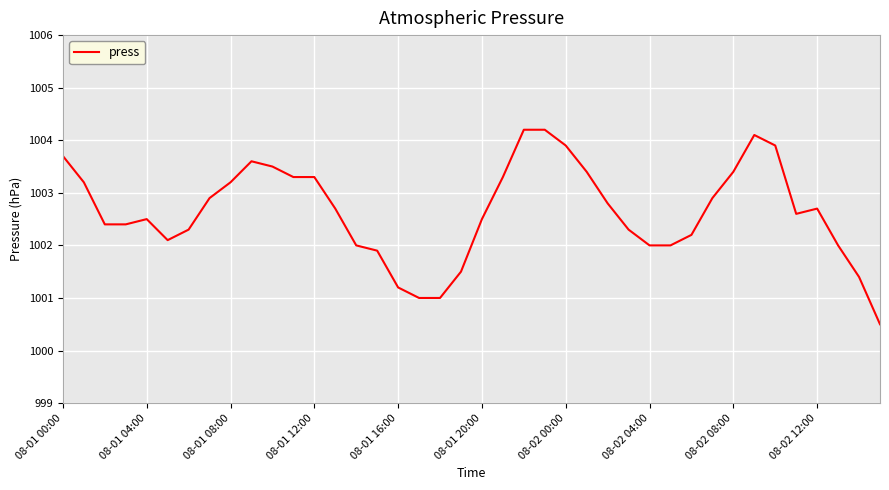

Reading left to right, extract all data points from this chart.

1003.7	1003.2	1002.4	1002.4	1002.5	1002.1	1002.3	1002.9	1003.2	1003.6	1003.5	1003.3	1003.3	1002.7	1002.0	1001.9	1001.2	1001.0	1001.0	1001.5	1002.5	1003.3	1004.2	1004.2	1003.9	1003.4	1002.8	1002.3	1002.0	1002.0	1002.2	1002.9	1003.4	1004.1	1003.9	1002.6	1002.7	1002.0	1001.4	1000.5